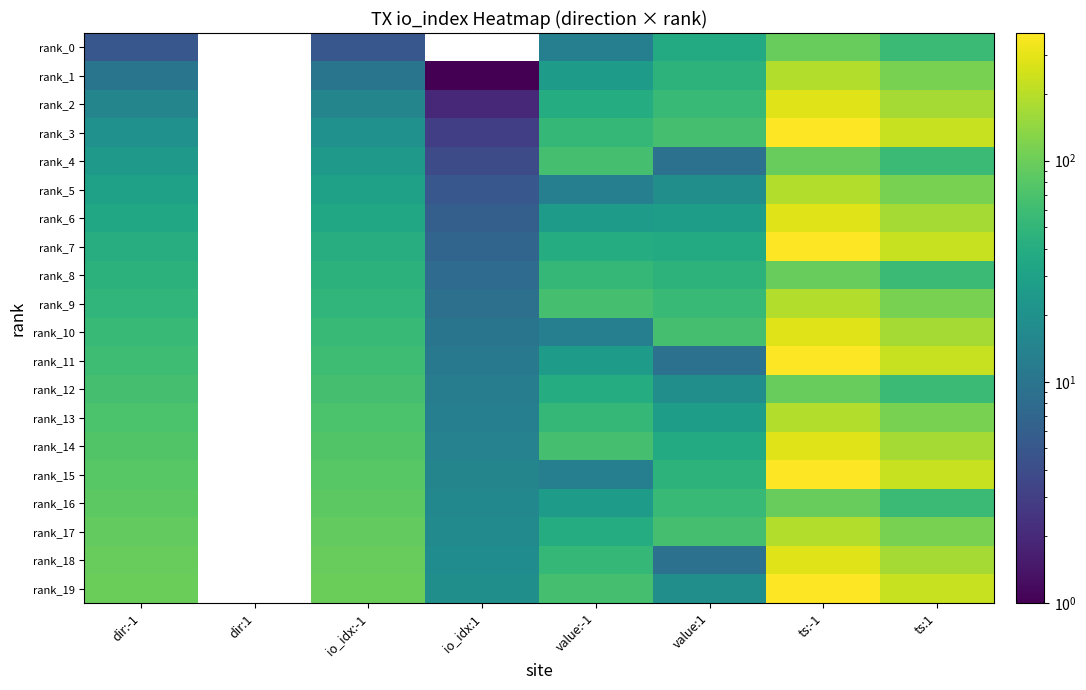

Reading left to right, what are all the values shown in this chart?

rank_0: dir:-1=5.0	dir:1=0.0	io_idx:-1=5.0	io_idx:1=0.0	value:-1=13.1	value:1=37.3	ts:-1=94.5	ts:1=57.1
rank_1: dir:-1=10.0	dir:1=0.0	io_idx:-1=10.0	io_idx:1=1.0	value:-1=26.1	value:1=46.6	ts:-1=189.0	ts:1=114.2
rank_2: dir:-1=15.0	dir:1=0.0	io_idx:-1=15.0	io_idx:1=2.0	value:-1=39.2	value:1=56.0	ts:-1=283.5	ts:1=171.3
rank_3: dir:-1=20.0	dir:1=0.0	io_idx:-1=20.0	io_idx:1=3.0	value:-1=52.2	value:1=65.3	ts:-1=378.0	ts:1=228.4
rank_4: dir:-1=25.0	dir:1=0.0	io_idx:-1=25.0	io_idx:1=4.0	value:-1=65.3	value:1=9.3	ts:-1=94.5	ts:1=57.1
rank_5: dir:-1=30.0	dir:1=0.0	io_idx:-1=30.0	io_idx:1=5.0	value:-1=13.1	value:1=18.7	ts:-1=189.0	ts:1=114.2
rank_6: dir:-1=35.0	dir:1=0.0	io_idx:-1=35.0	io_idx:1=6.0	value:-1=26.1	value:1=28.0	ts:-1=283.5	ts:1=171.3
rank_7: dir:-1=40.0	dir:1=0.0	io_idx:-1=40.0	io_idx:1=7.0	value:-1=39.2	value:1=37.3	ts:-1=378.0	ts:1=228.4
rank_8: dir:-1=45.0	dir:1=0.0	io_idx:-1=45.0	io_idx:1=8.0	value:-1=52.2	value:1=46.6	ts:-1=94.5	ts:1=57.1
rank_9: dir:-1=50.0	dir:1=0.0	io_idx:-1=50.0	io_idx:1=9.0	value:-1=65.3	value:1=56.0	ts:-1=189.0	ts:1=114.2
rank_10: dir:-1=55.0	dir:1=0.0	io_idx:-1=55.0	io_idx:1=10.0	value:-1=13.1	value:1=65.3	ts:-1=283.5	ts:1=171.3
rank_11: dir:-1=60.0	dir:1=0.0	io_idx:-1=60.0	io_idx:1=11.0	value:-1=26.1	value:1=9.3	ts:-1=378.0	ts:1=228.4
rank_12: dir:-1=65.0	dir:1=0.0	io_idx:-1=65.0	io_idx:1=12.0	value:-1=39.2	value:1=18.7	ts:-1=94.5	ts:1=57.1
rank_13: dir:-1=70.0	dir:1=0.0	io_idx:-1=70.0	io_idx:1=13.0	value:-1=52.2	value:1=28.0	ts:-1=189.0	ts:1=114.2
rank_14: dir:-1=75.0	dir:1=0.0	io_idx:-1=75.0	io_idx:1=14.0	value:-1=65.3	value:1=37.3	ts:-1=283.5	ts:1=171.3
rank_15: dir:-1=80.0	dir:1=0.0	io_idx:-1=80.0	io_idx:1=15.0	value:-1=13.1	value:1=46.6	ts:-1=378.0	ts:1=228.4
rank_16: dir:-1=85.0	dir:1=0.0	io_idx:-1=85.0	io_idx:1=16.0	value:-1=26.1	value:1=56.0	ts:-1=94.5	ts:1=57.1
rank_17: dir:-1=90.0	dir:1=0.0	io_idx:-1=90.0	io_idx:1=17.0	value:-1=39.2	value:1=65.3	ts:-1=189.0	ts:1=114.2
rank_18: dir:-1=95.0	dir:1=0.0	io_idx:-1=95.0	io_idx:1=18.0	value:-1=52.2	value:1=9.3	ts:-1=283.5	ts:1=171.3
rank_19: dir:-1=100.0	dir:1=0.0	io_idx:-1=100.0	io_idx:1=19.0	value:-1=65.3	value:1=18.7	ts:-1=378.0	ts:1=228.4